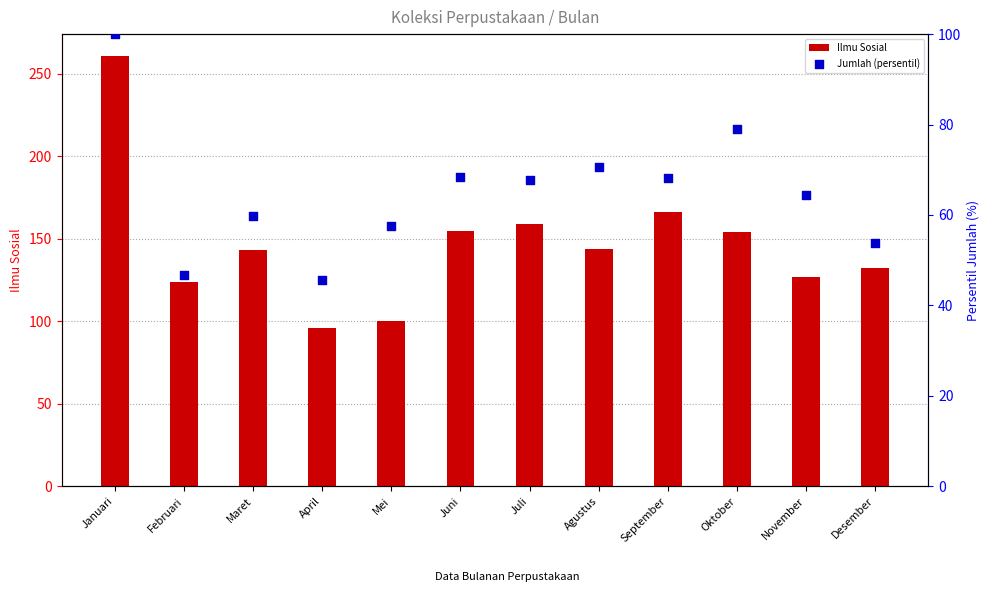

Which series has the largest Y range (max minus min)?

Ilmu Sosial